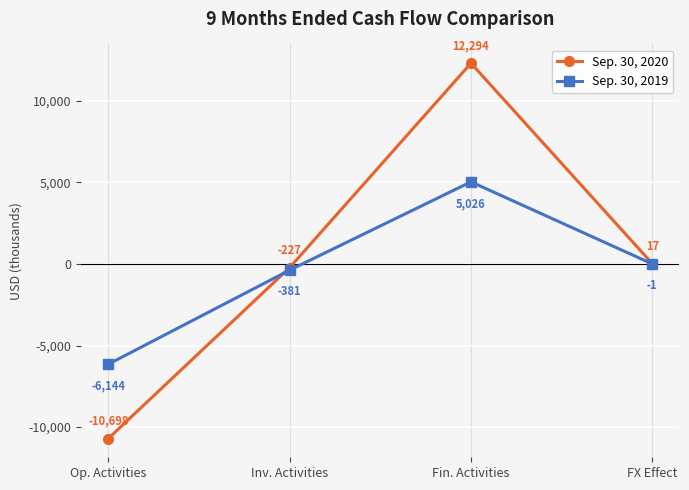

Reading left to right, transcribe all the data shown in this chart.

Sep. 30, 2020: Op. Activities=-10698	Inv. Activities=-227	Fin. Activities=12294	FX Effect=17
Sep. 30, 2019: Op. Activities=-6144	Inv. Activities=-381	Fin. Activities=5026	FX Effect=-1